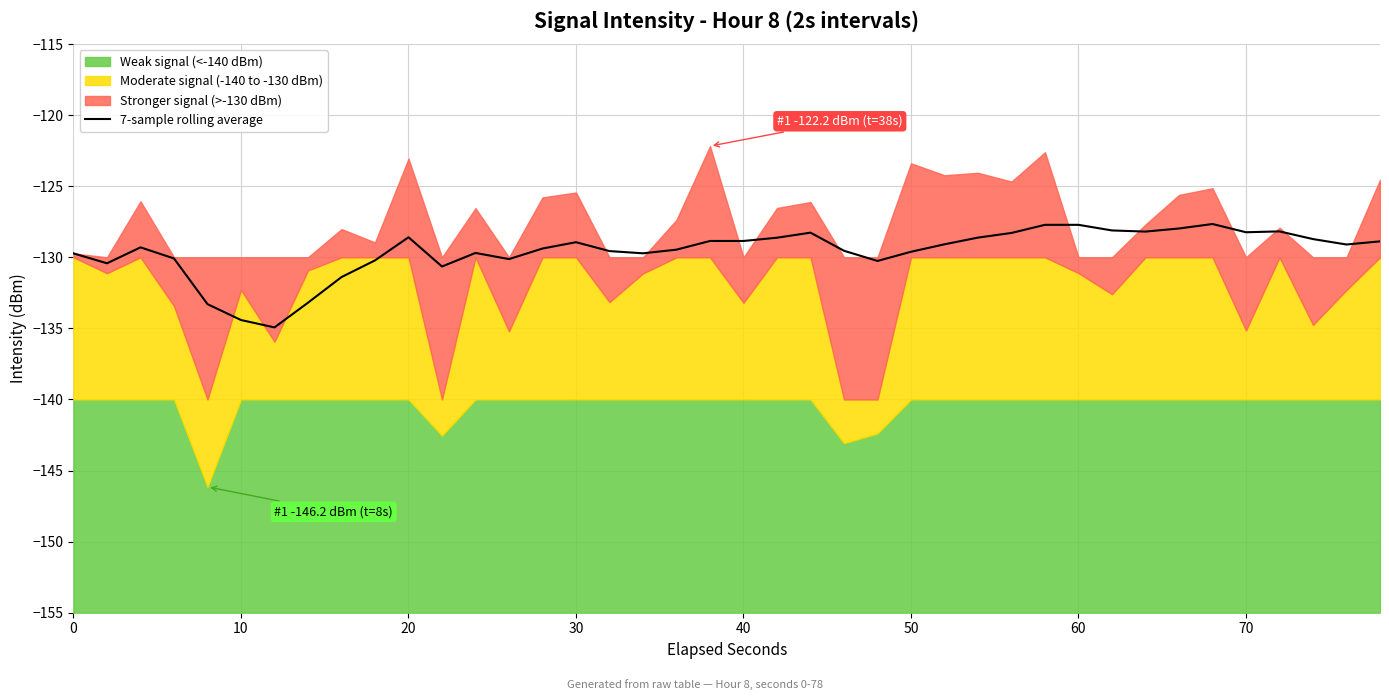

The value of 7-sample rolling average at 0 is -129.7. True or false?

True